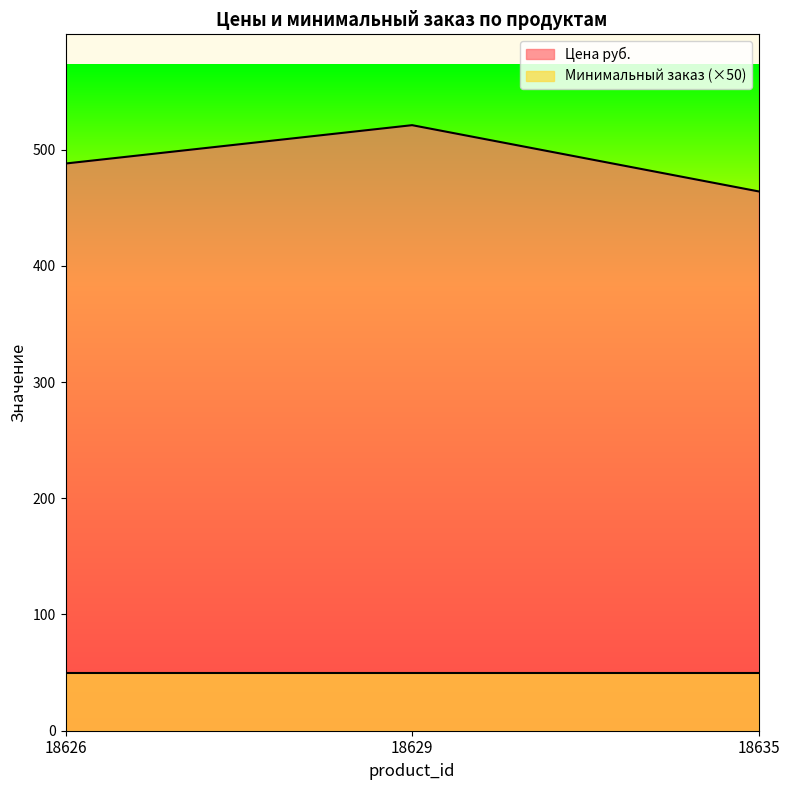

How many lines are shown in the chart?

2